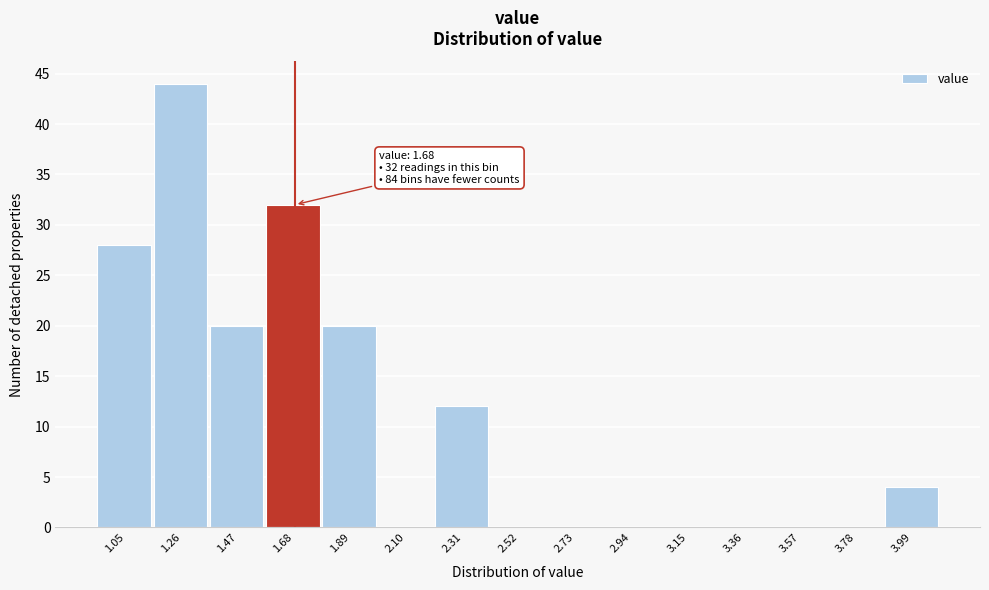

Which range on the x-axis has the tallest bar?

1.15 to 1.35